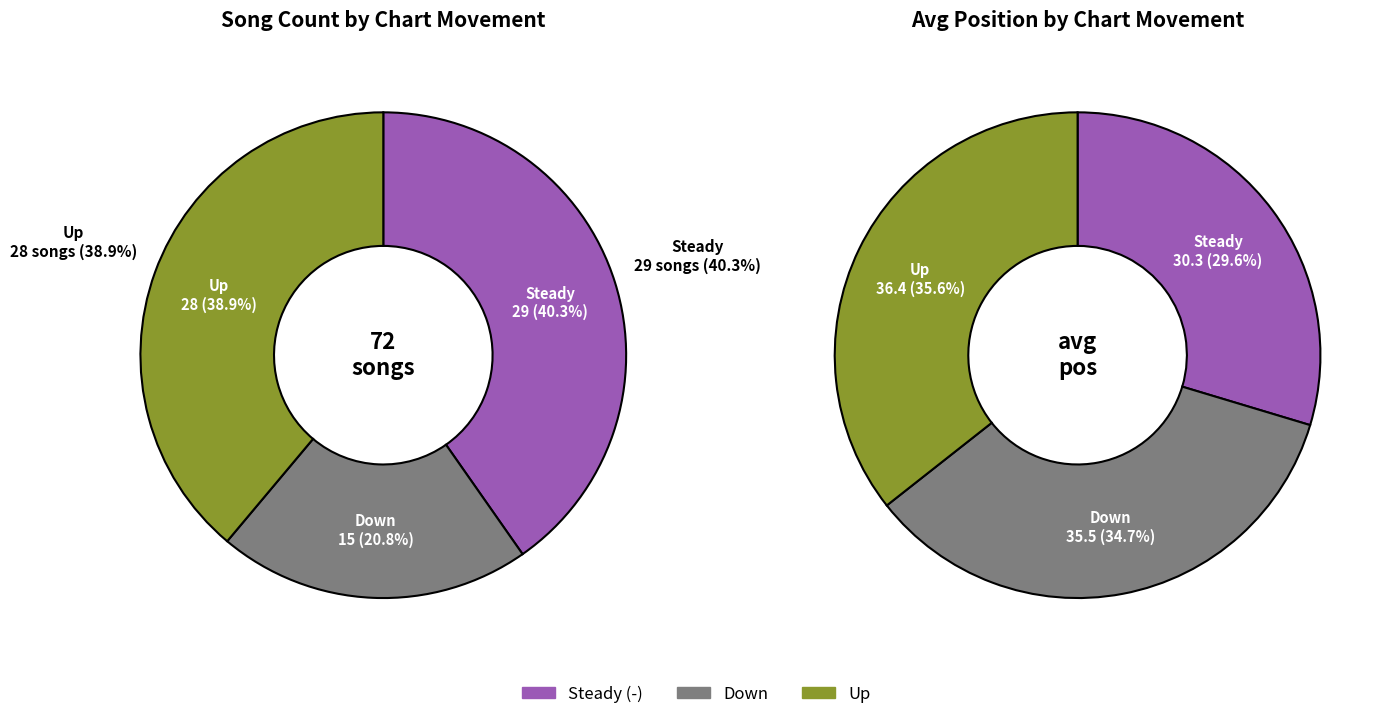

To the nearest percent, what is the combined percentage of up and down?

60%